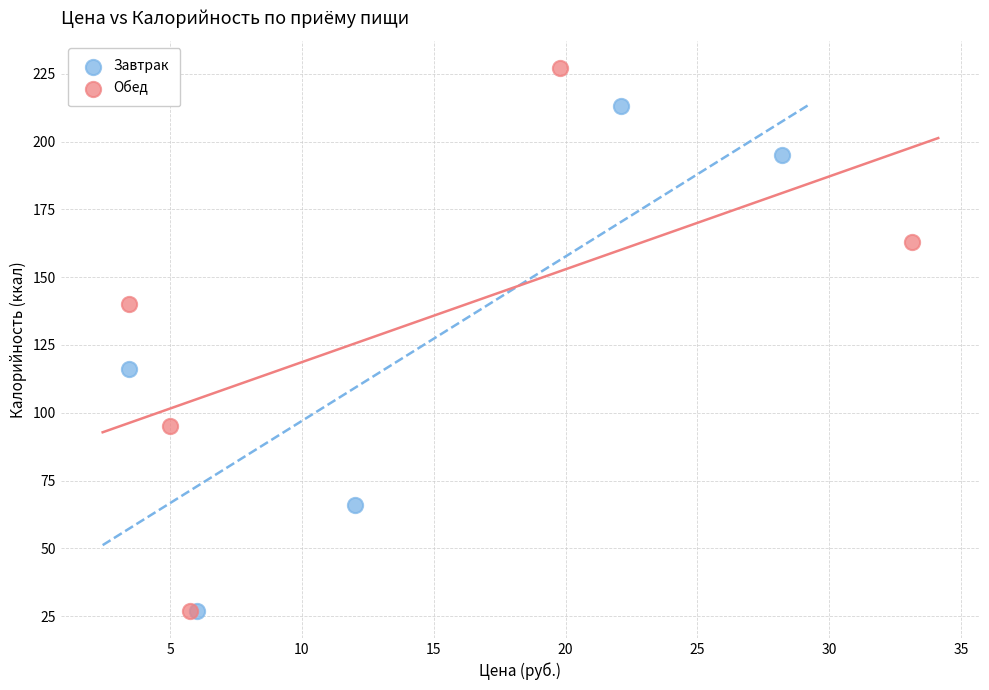

Which series reaches the maximum Y coordinate?

Обед